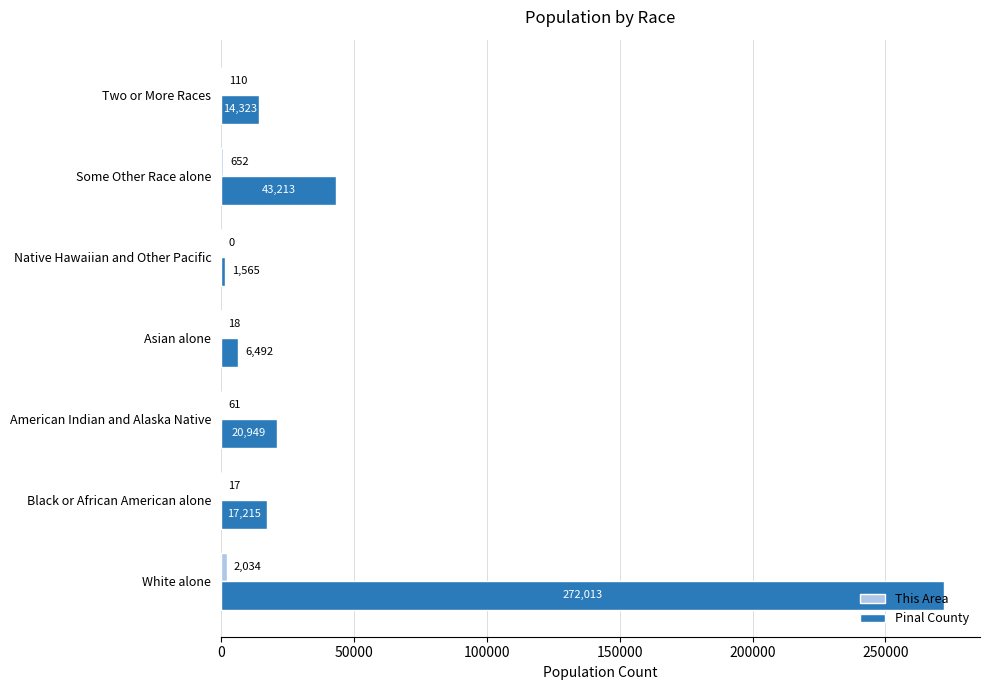

What is the sum of the Pinal County values at American Indian and Alaska Native and Two or More Races?

35272